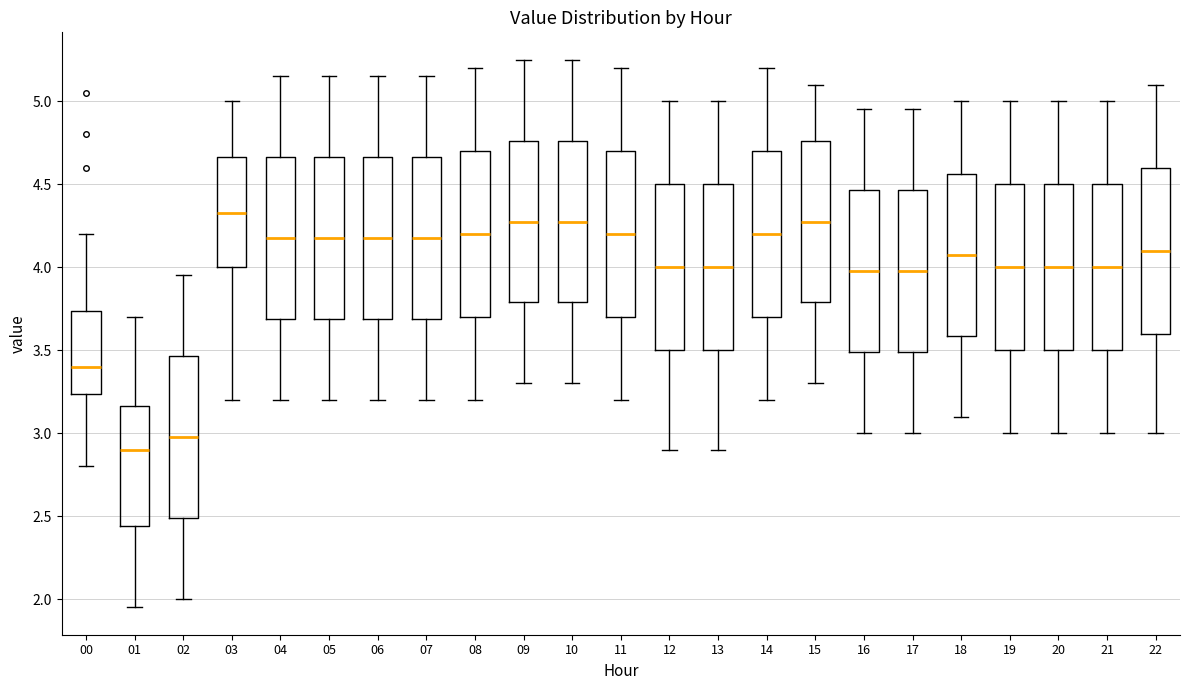

Reading left to right, read every box against the y-axis: the position of its median line, the range the box covers, and the ends of its whiskers. The values are not printed on the chart, so give them approximately, as read against the axis.

00: median 3.40, box 3.25 to 3.75, whiskers 2.80 to 4.20
01: median 2.90, box 2.45 to 3.15, whiskers 1.95 to 3.70
02: median 3.00, box 2.50 to 3.45, whiskers 2.00 to 3.95
03: median 4.35, box 4.00 to 4.65, whiskers 3.20 to 5.00
04: median 4.20, box 3.70 to 4.65, whiskers 3.20 to 5.15
05: median 4.20, box 3.70 to 4.65, whiskers 3.20 to 5.15
06: median 4.20, box 3.70 to 4.65, whiskers 3.20 to 5.15
07: median 4.20, box 3.70 to 4.65, whiskers 3.20 to 5.15
08: median 4.20, box 3.70 to 4.70, whiskers 3.20 to 5.20
09: median 4.30, box 3.80 to 4.75, whiskers 3.30 to 5.25
10: median 4.30, box 3.80 to 4.75, whiskers 3.30 to 5.25
11: median 4.20, box 3.70 to 4.70, whiskers 3.20 to 5.20
12: median 4.00, box 3.50 to 4.50, whiskers 2.90 to 5.00
13: median 4.00, box 3.50 to 4.50, whiskers 2.90 to 5.00
14: median 4.20, box 3.70 to 4.70, whiskers 3.20 to 5.20
15: median 4.30, box 3.80 to 4.75, whiskers 3.30 to 5.10
16: median 4.00, box 3.50 to 4.45, whiskers 3.00 to 4.95
17: median 4.00, box 3.50 to 4.45, whiskers 3.00 to 4.95
18: median 4.10, box 3.60 to 4.55, whiskers 3.10 to 5.00
19: median 4.00, box 3.50 to 4.50, whiskers 3.00 to 5.00
20: median 4.00, box 3.50 to 4.50, whiskers 3.00 to 5.00
21: median 4.00, box 3.50 to 4.50, whiskers 3.00 to 5.00
22: median 4.10, box 3.60 to 4.60, whiskers 3.00 to 5.10